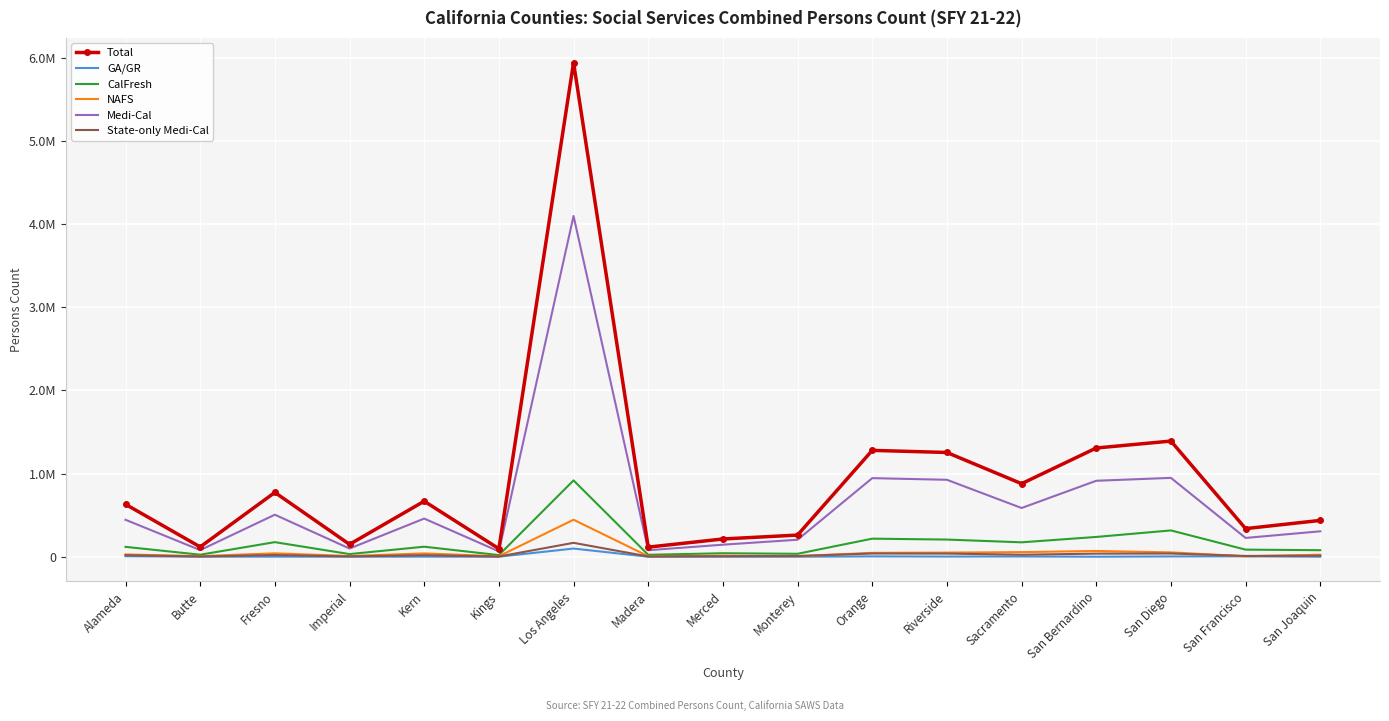

How many interior local valleys does the CalFresh series have?

6